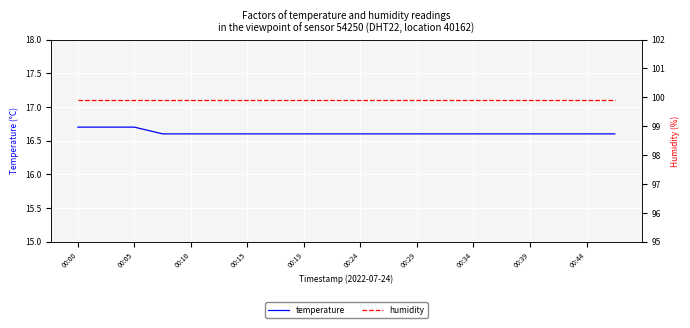

What is the highest value of the temperature series?

16.7